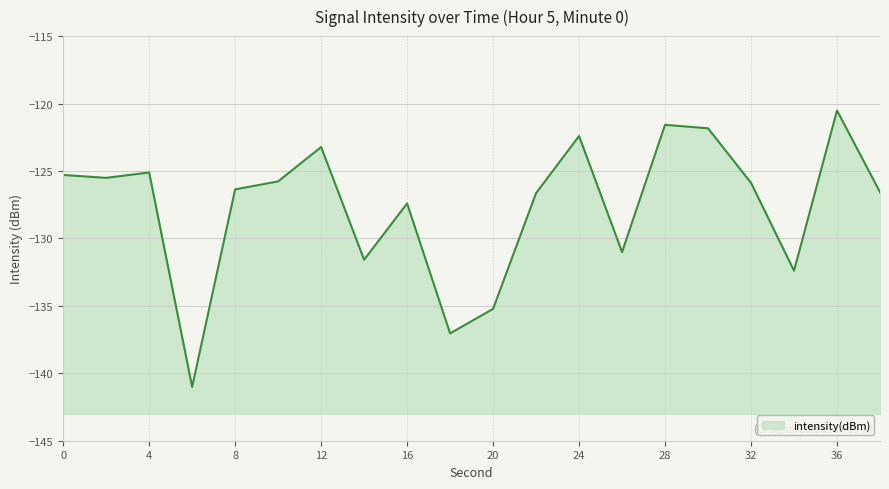

Reading left to right, list all the values displayed in this chart.

-125.3	-125.5	-125.1	-141.0	-126.4	-125.8	-123.2	-131.6	-127.4	-137.0	-135.2	-126.6	-122.4	-131.0	-121.6	-121.8	-125.9	-132.4	-120.5	-126.6